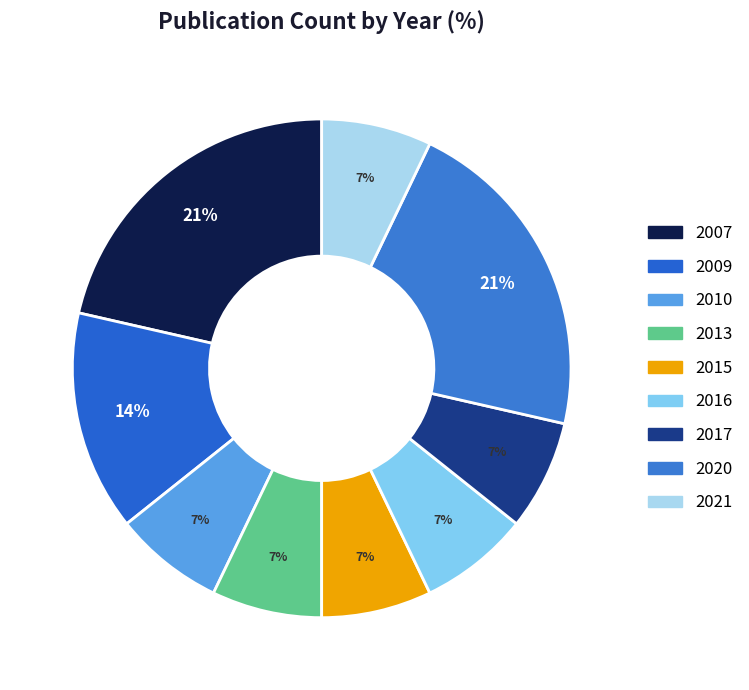

Does any single category account for the majority?

No